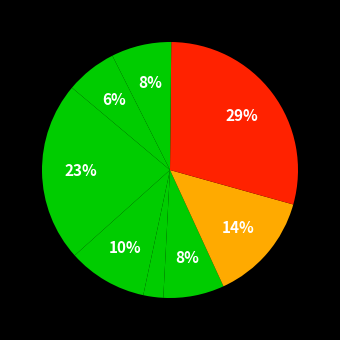

Count the number of slices in the pie.

8